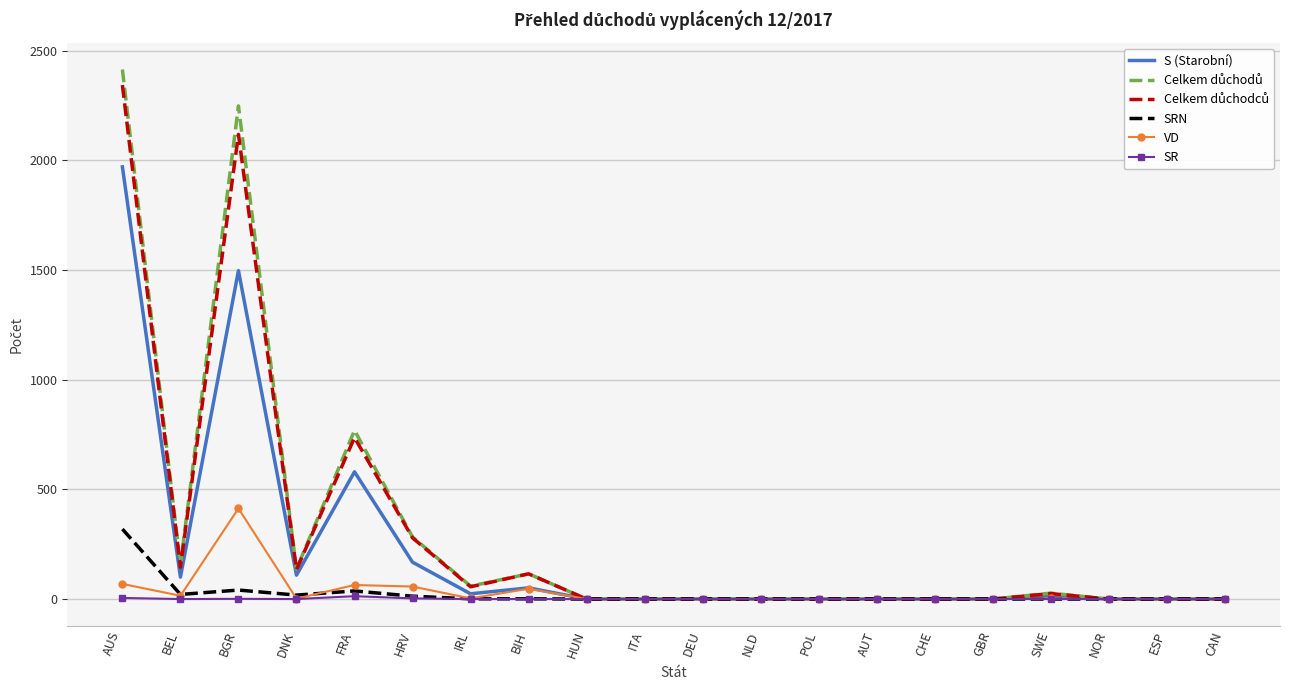

Is the value of VD at HRV greater than the value of SR at FRA?

Yes